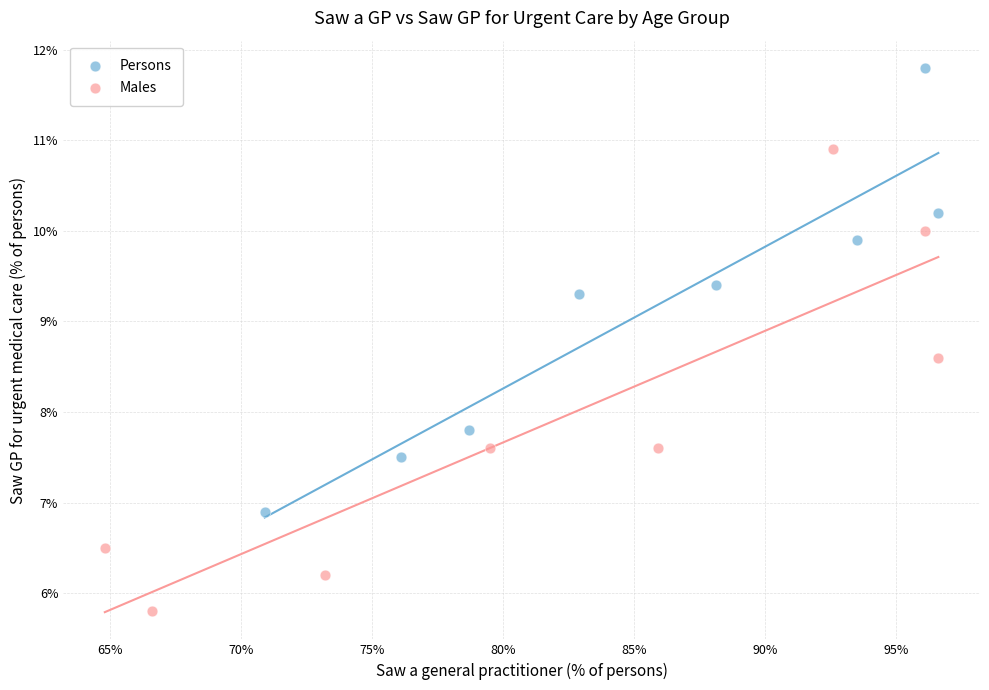

Which series contains the highest Y value?

Persons